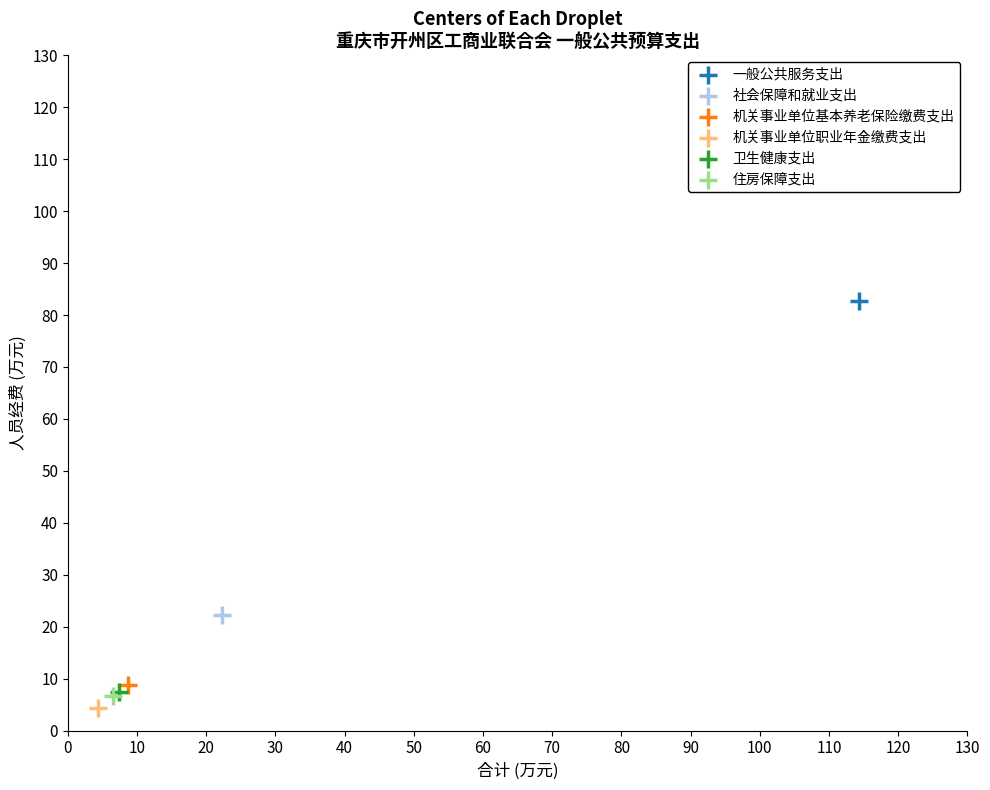

Which series reaches the maximum Y coordinate?

一般公共服务支出